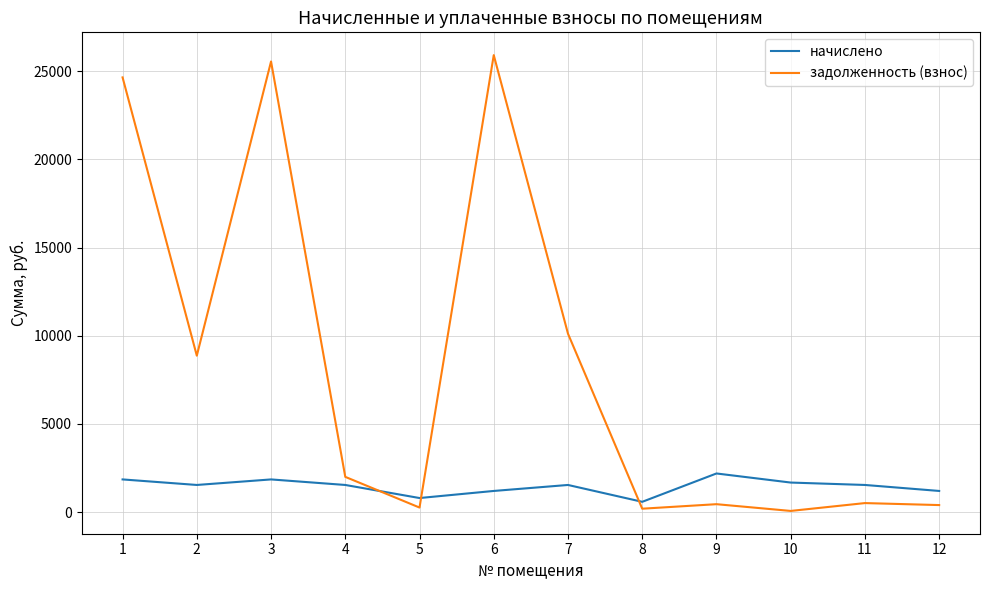

Which series ends up on top after the final intersection of задолженность (взнос) and начислено?

начислено